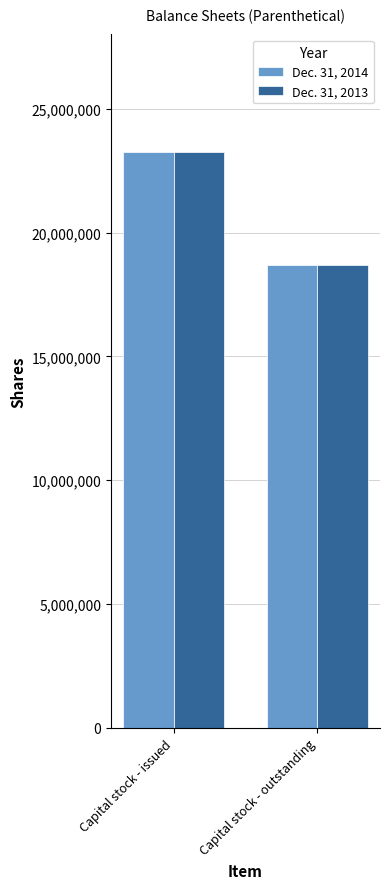

What is the value of the Dec. 31, 2013 bar at the 1st from the left?

23264800